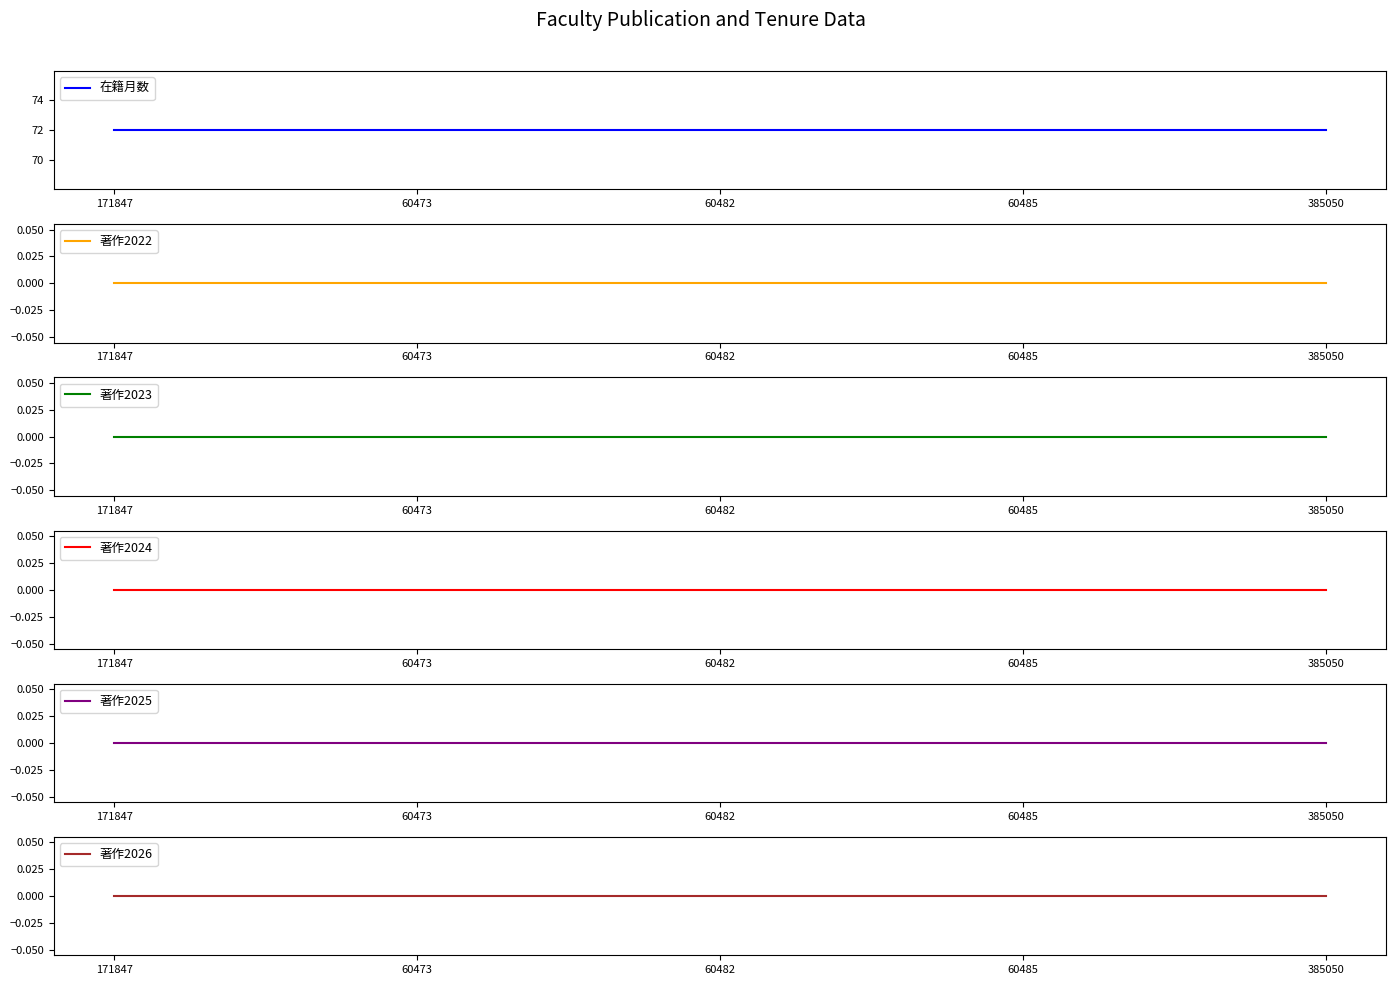

Reading right to left, what are all the values shown in this chart?

在籍月数: 385050=72	60485=72	60482=72	60473=72	171847=72
著作2022: 385050=0	60485=0	60482=0	60473=0	171847=0
著作2023: 385050=0	60485=0	60482=0	60473=0	171847=0
著作2024: 385050=0	60485=0	60482=0	60473=0	171847=0
著作2025: 385050=0	60485=0	60482=0	60473=0	171847=0
著作2026: 385050=0	60485=0	60482=0	60473=0	171847=0